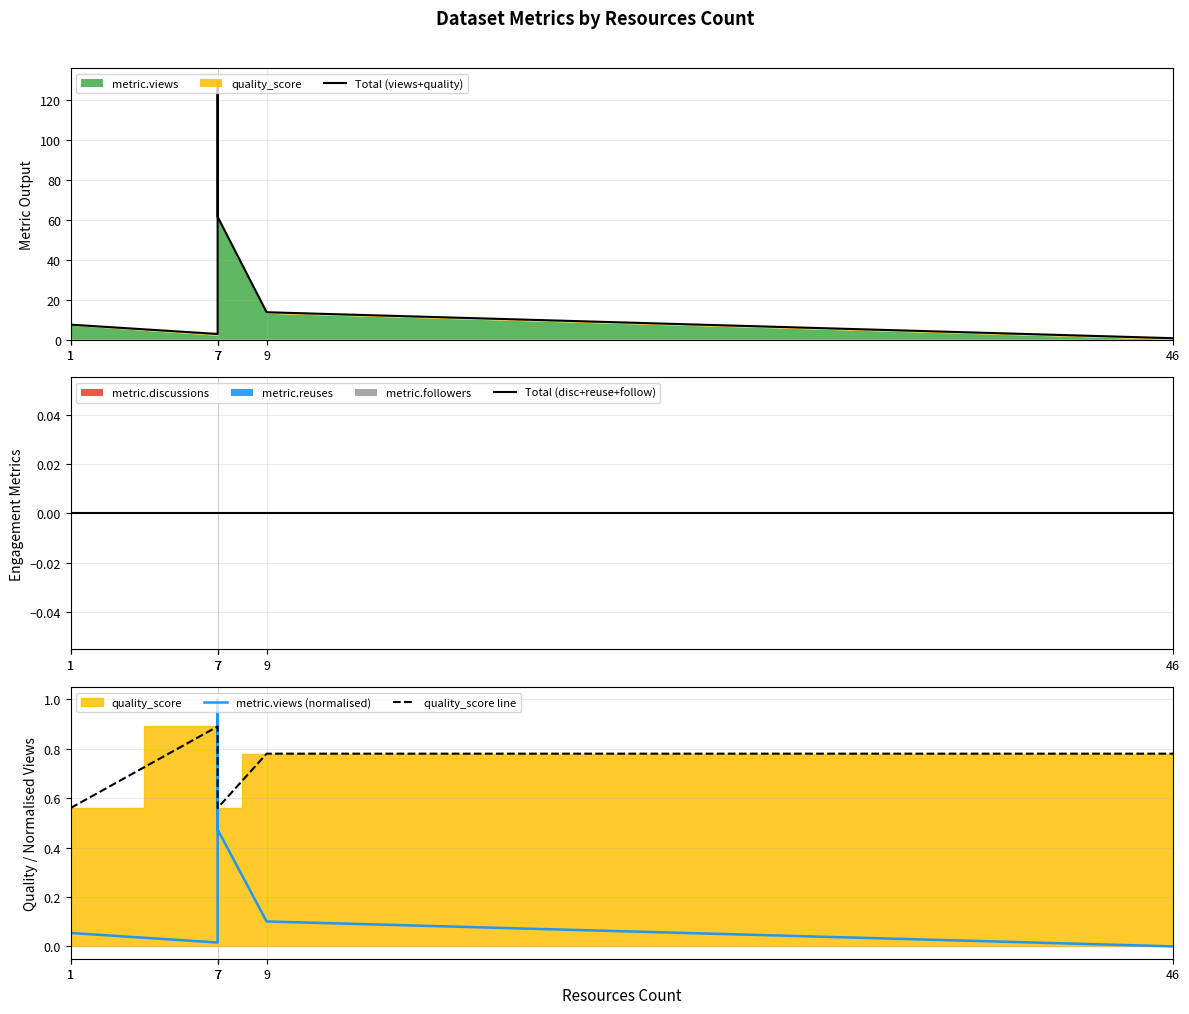

Rank the categories by Total (disc+reuse+follow) value from lowest to highest.

1, 1, 7, 7, 7, 9, 46